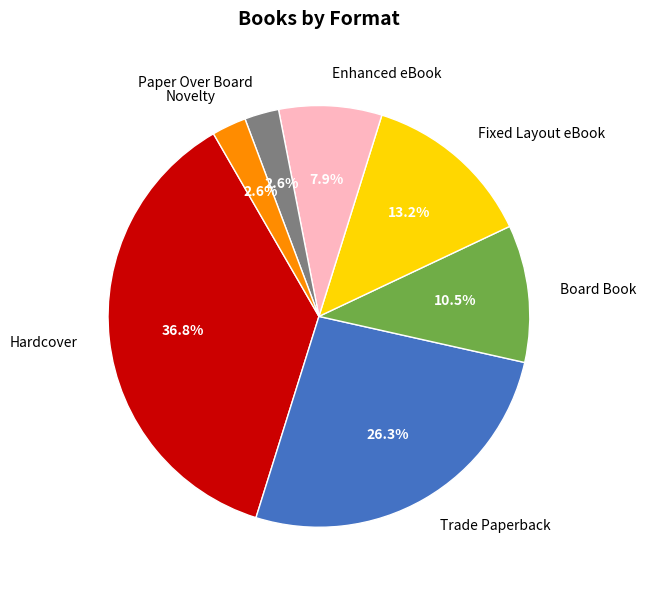

Does any single category account for the majority?

No